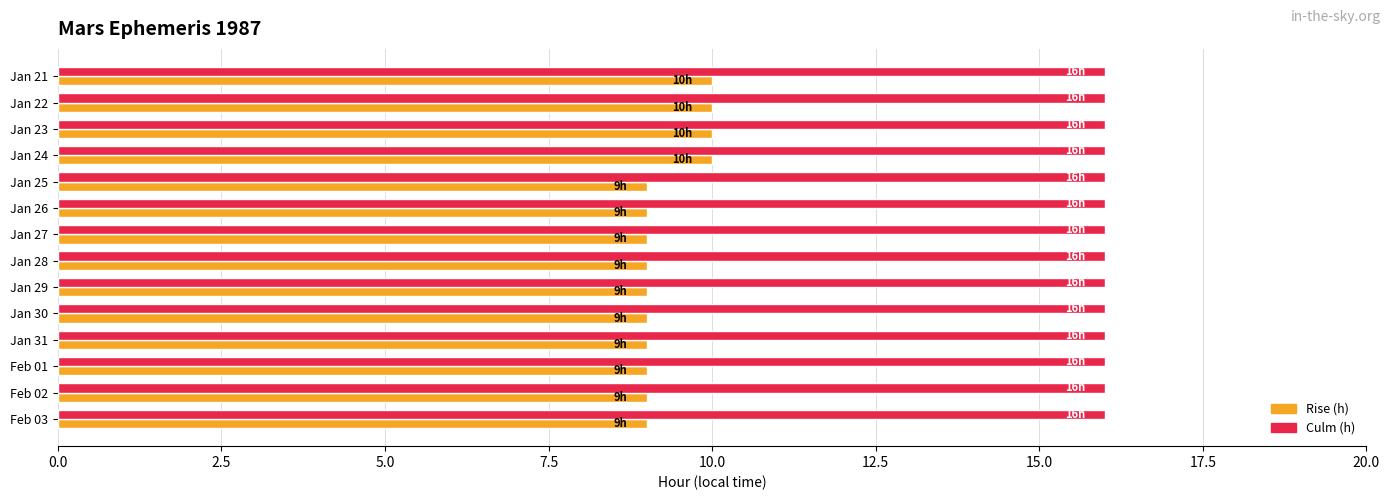

What is the spread (max minus min) of values at Jan 27?

7